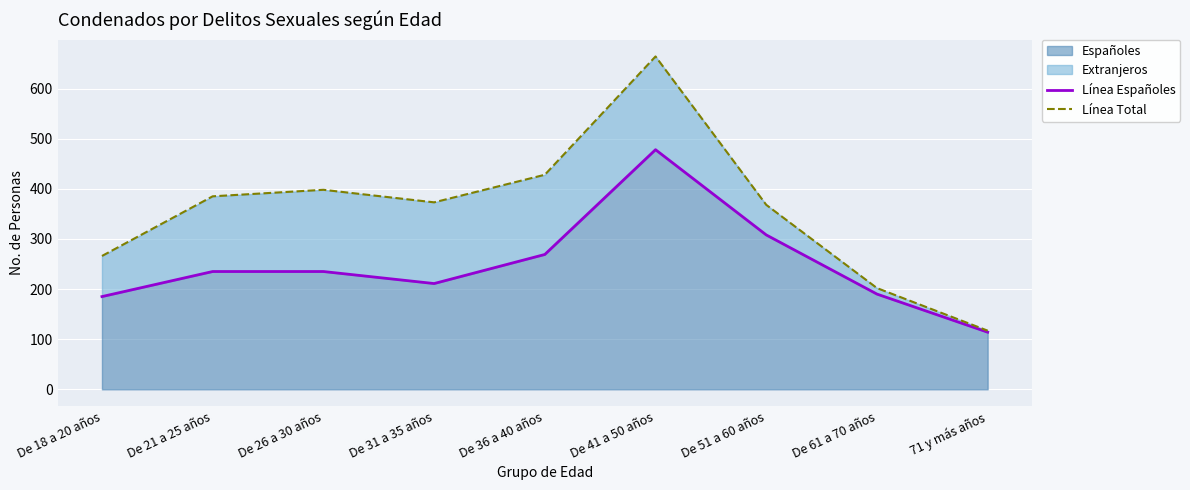

Reading left to right, extract all data points from this chart.

Línea Españoles: De 18 a 20 años=185	De 21 a 25 años=235	De 26 a 30 años=235	De 31 a 35 años=211	De 36 a 40 años=269	De 41 a 50 años=478	De 51 a 60 años=308	De 61 a 70 años=190	71 y más años=114
Línea Total: De 18 a 20 años=266	De 21 a 25 años=385	De 26 a 30 años=398	De 31 a 35 años=373	De 36 a 40 años=428	De 41 a 50 años=664	De 51 a 60 años=368	De 61 a 70 años=202	71 y más años=117